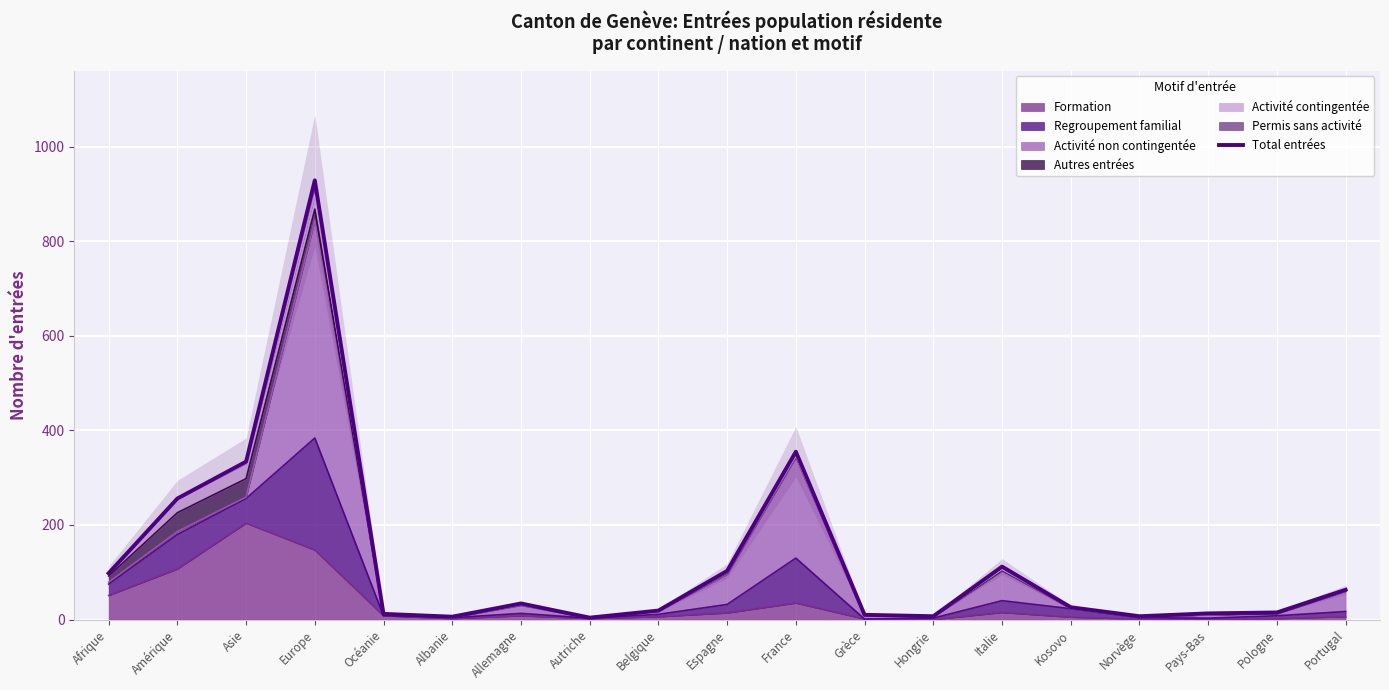

What is the greatest value displayed?

929